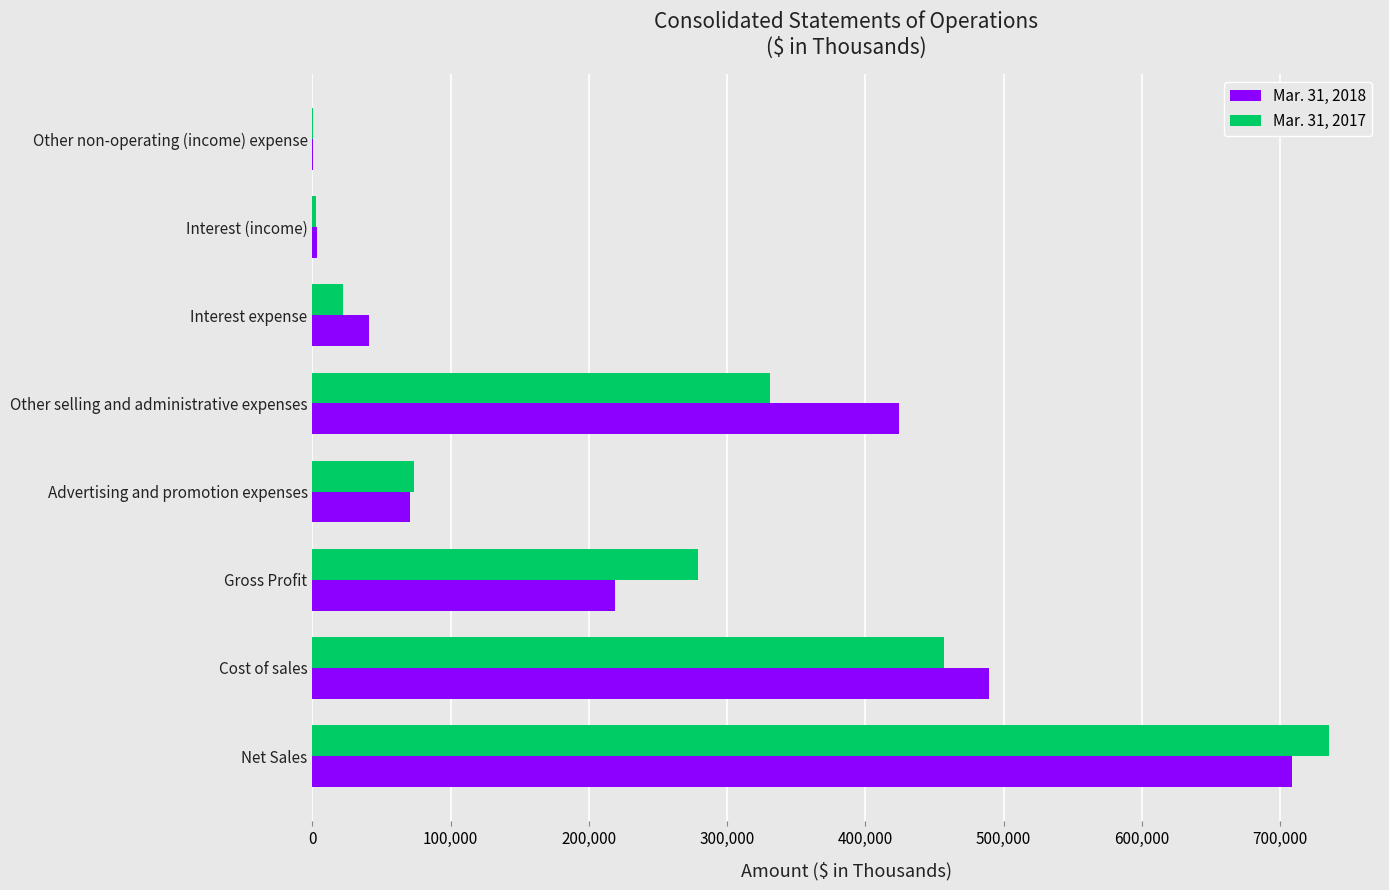

Is it true that Mar. 31, 2017 equals 537033 at Other selling and administrative expenses?

False